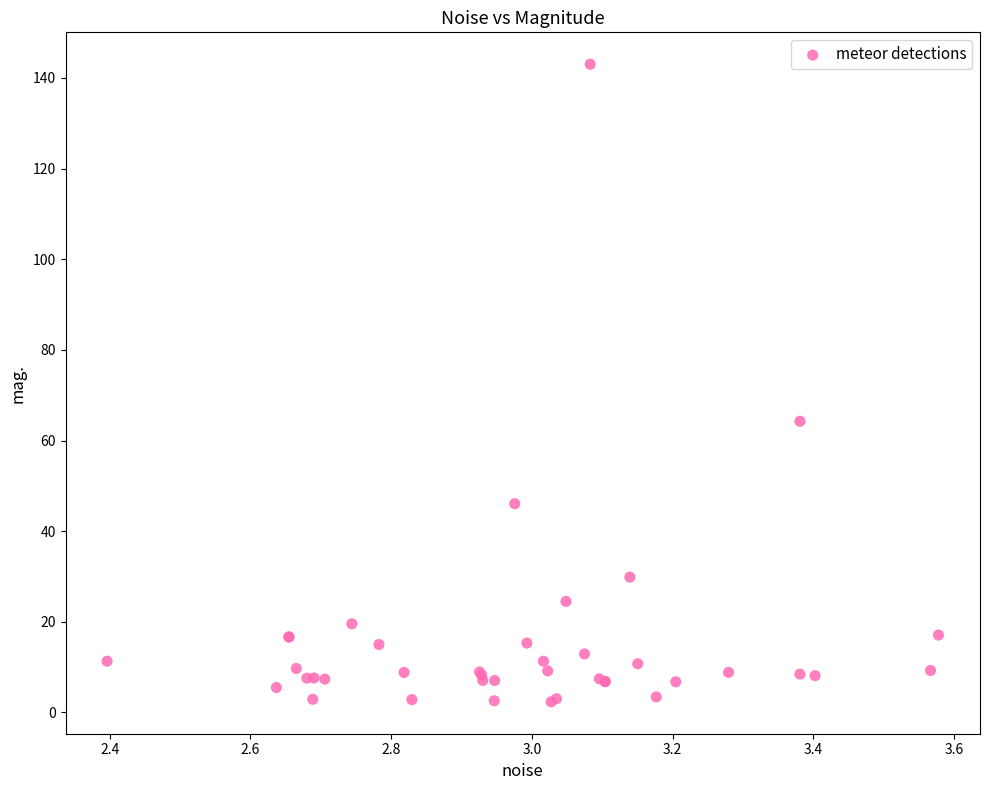

What Y value in the scatter plot is closest to 72?

64.3